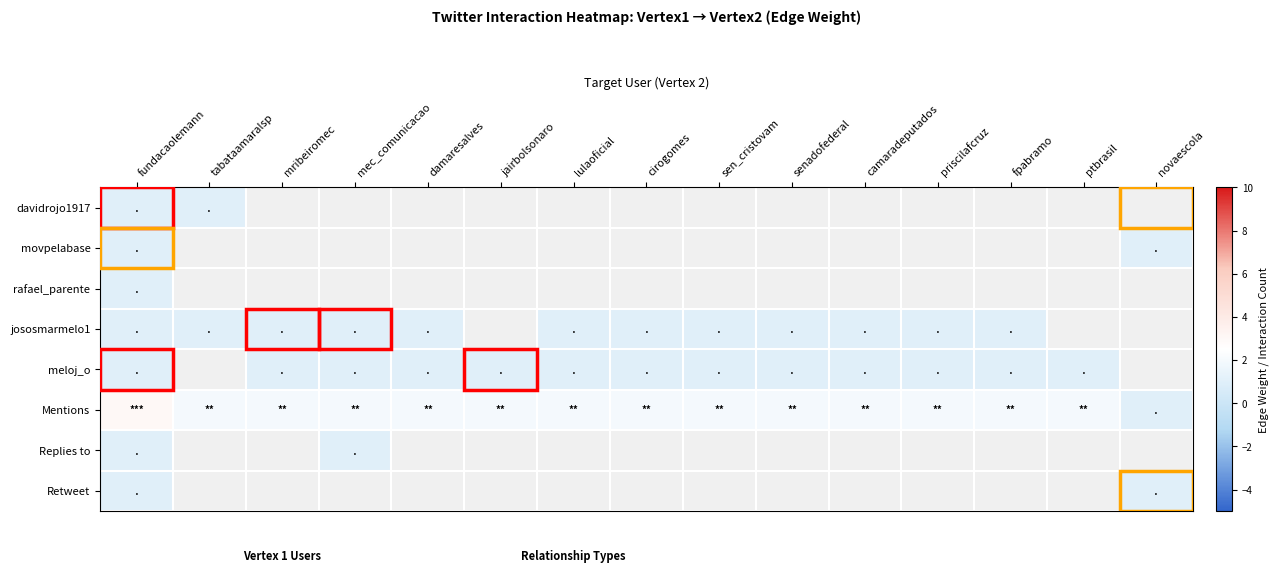

What is the smallest value displayed?

1.0